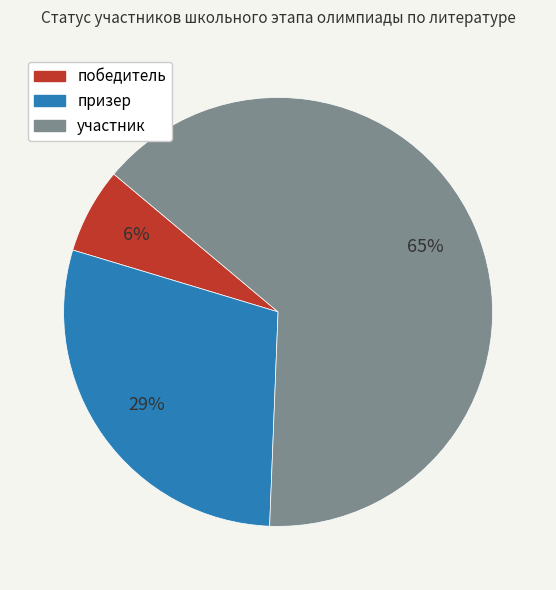

Do участник and победитель together represent more than half of the pie?

Yes